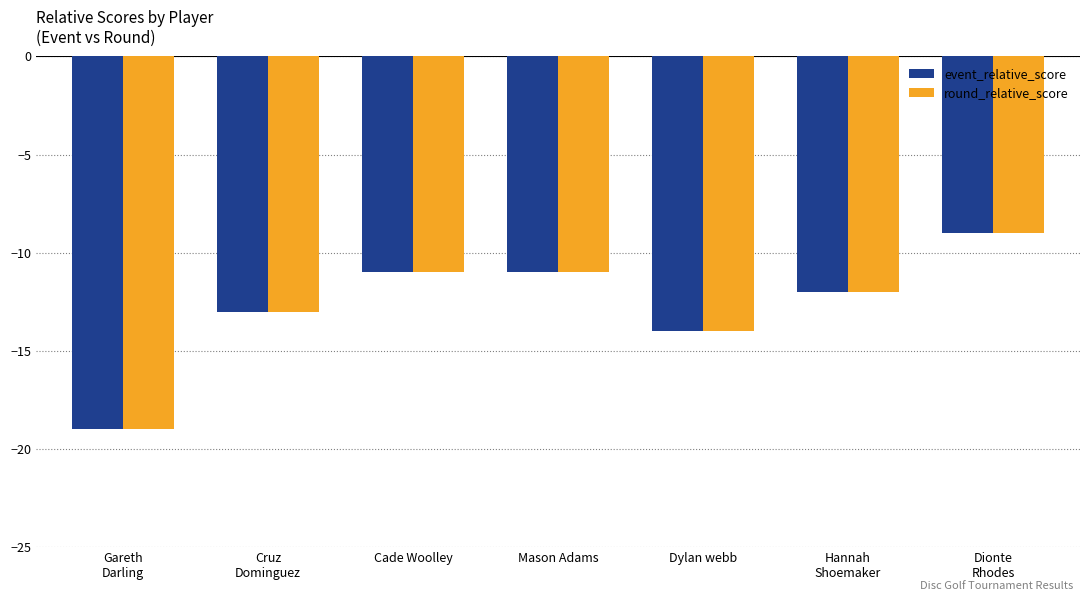

Does the chart contain any negative values?

Yes